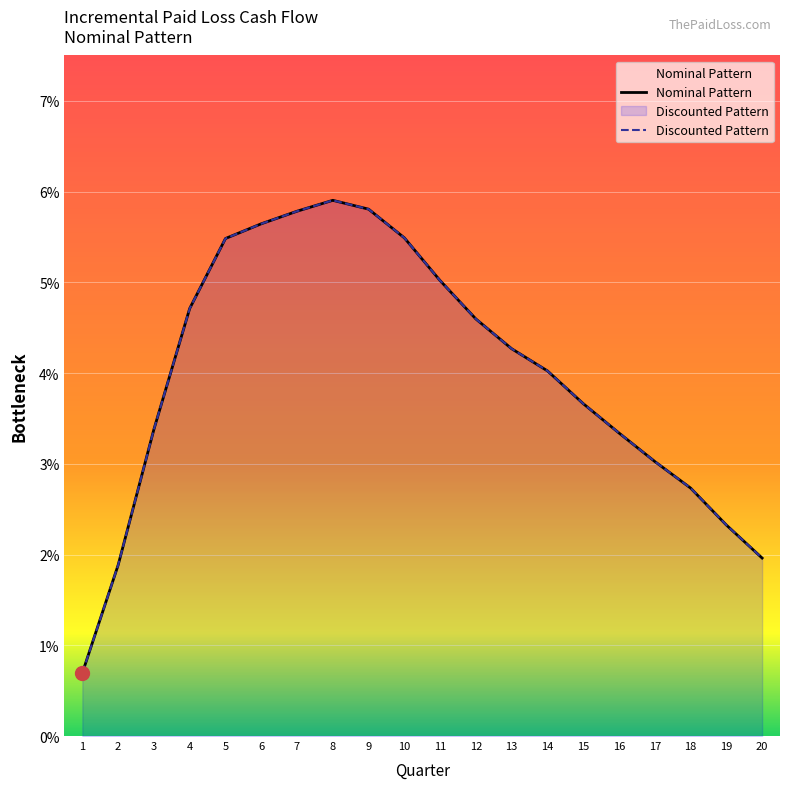

Reading left to right, transcribe all the data shown in this chart.

Nominal Pattern: 0.0	0.0	0.0	0.0	0.1	0.1	0.1	0.1	0.1	0.1	0.1	0.0	0.0	0.0	0.0	0.0	0.0	0.0	0.0	0.0
Discounted Pattern: 0.0	0.0	0.0	0.0	0.1	0.1	0.1	0.1	0.1	0.1	0.1	0.0	0.0	0.0	0.0	0.0	0.0	0.0	0.0	0.0